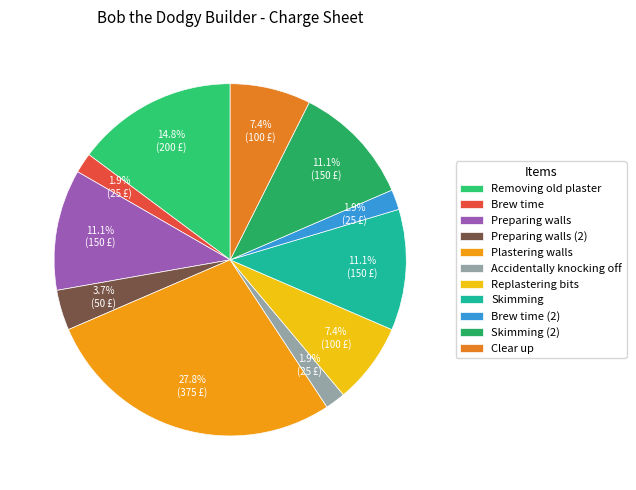

Count the number of slices in the pie.

11